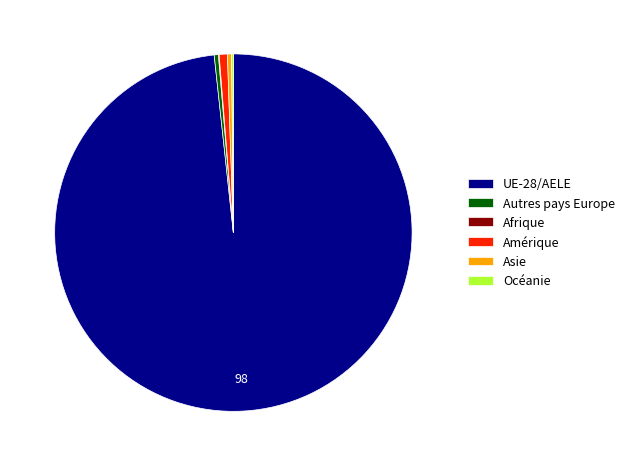

Is it true that Autres pays Europe is 0% of the pie?

True